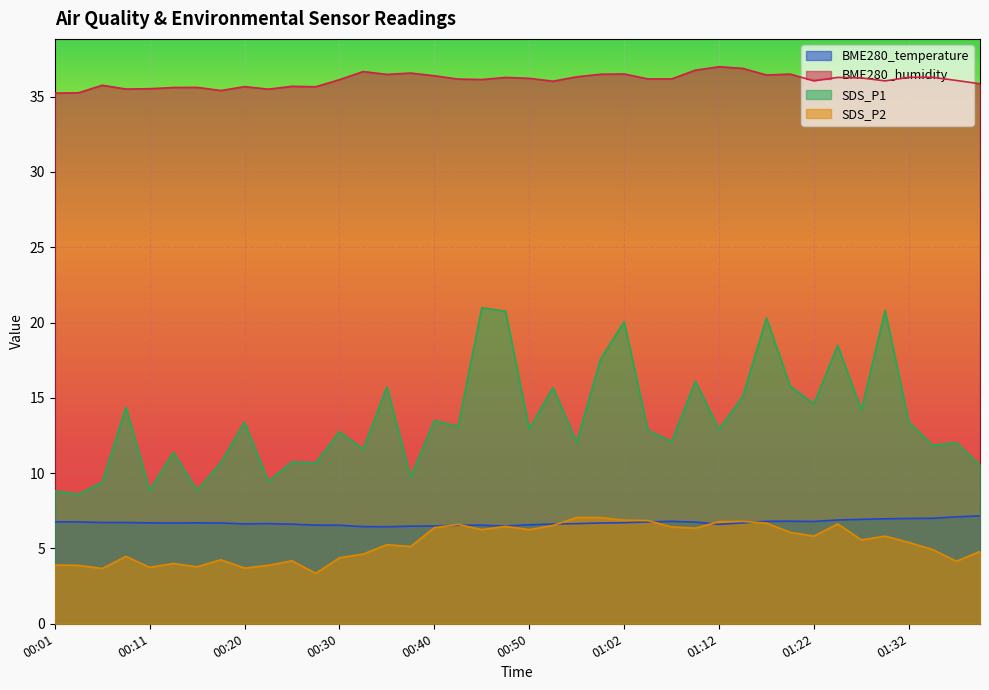

What are all the series names shown in the legend?

BME280_temperature, BME280_humidity, SDS_P1, SDS_P2